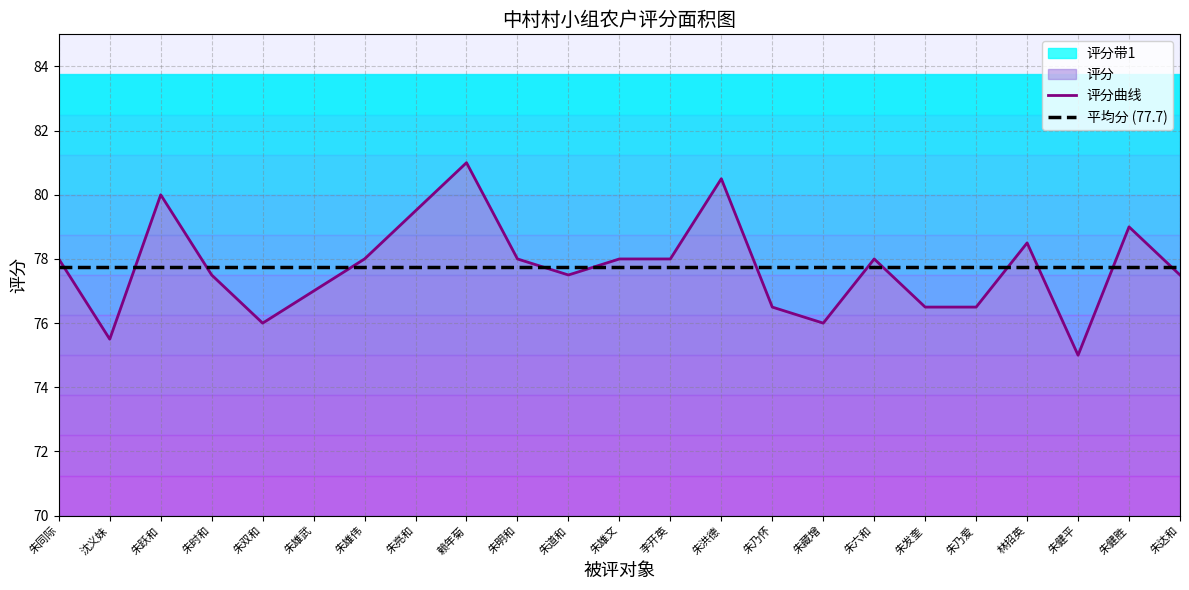

Between 朱雄文 and 朱乃怀, which series saw the biggest shift?

评分曲线